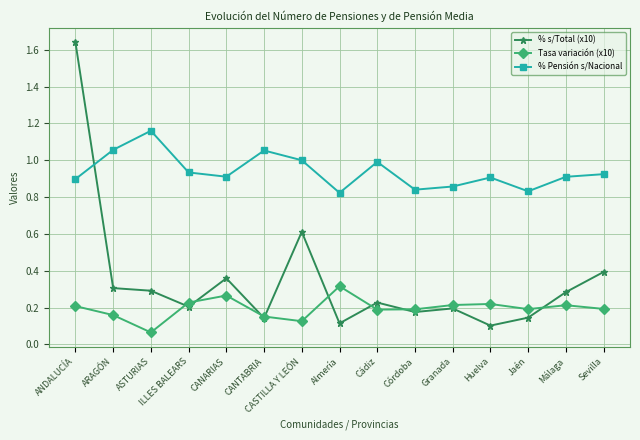

Rank the series at Málaga from highest to lowest value.

% Pensión s/Nacional, % s/Total (x10), Tasa variación (x10)